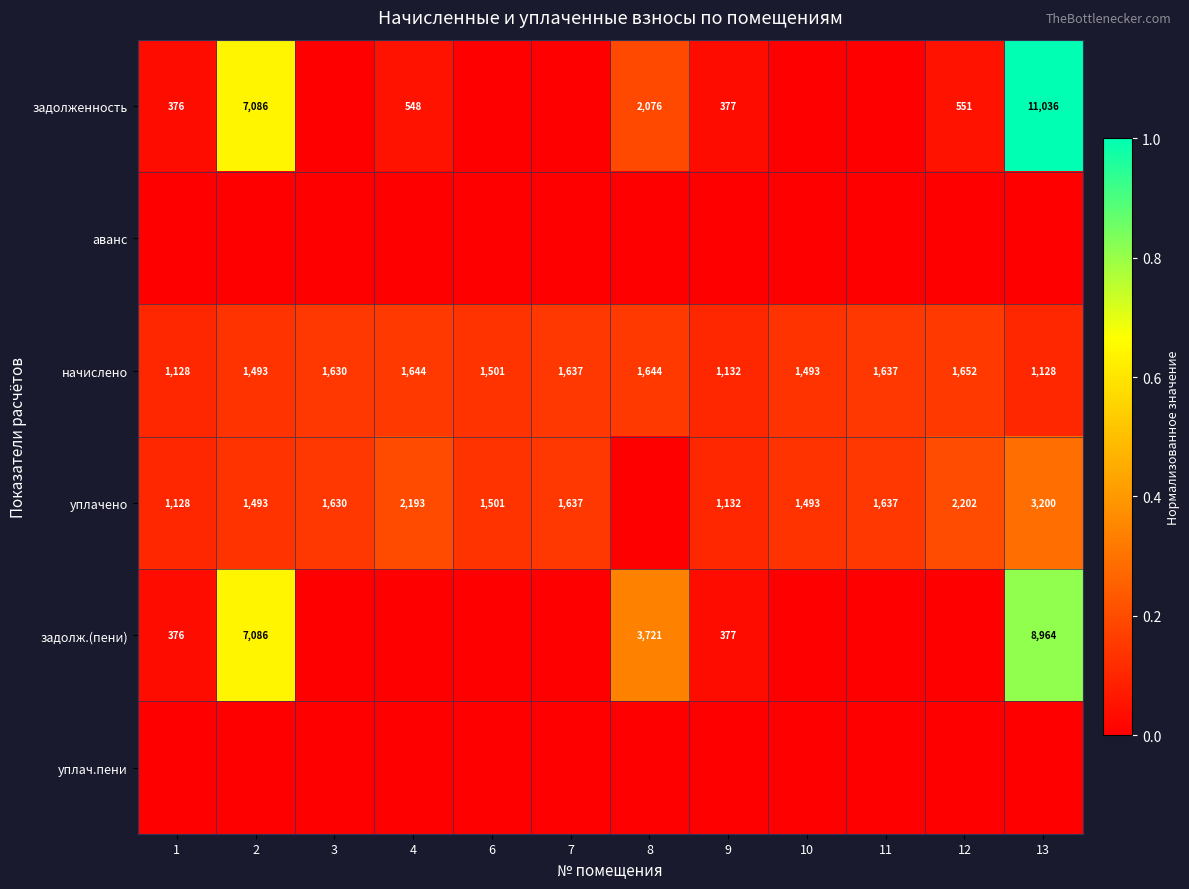

Is the value of начислено at 12 greater than the value of задолж.(пени) at 1?

Yes